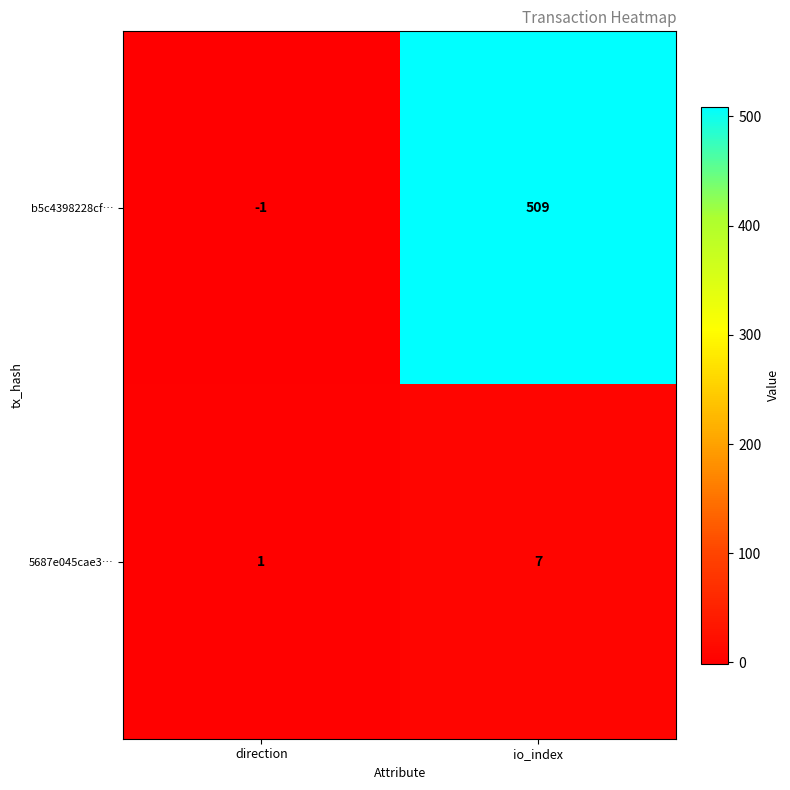

At direction, list the series in order from largest to smallest.

5687e045cae3…, b5c4398228cf…